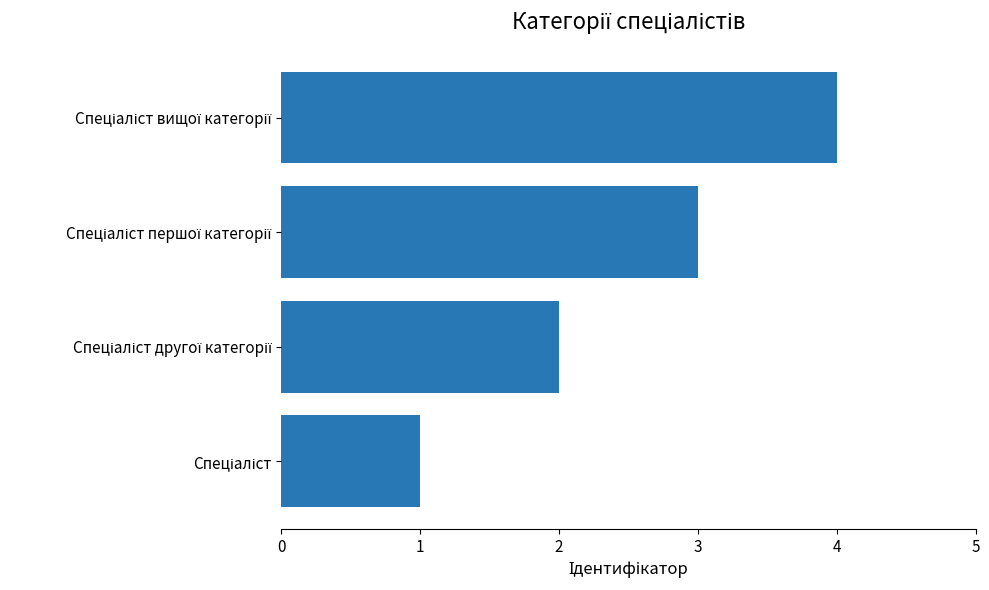

What is the greatest value displayed?

4